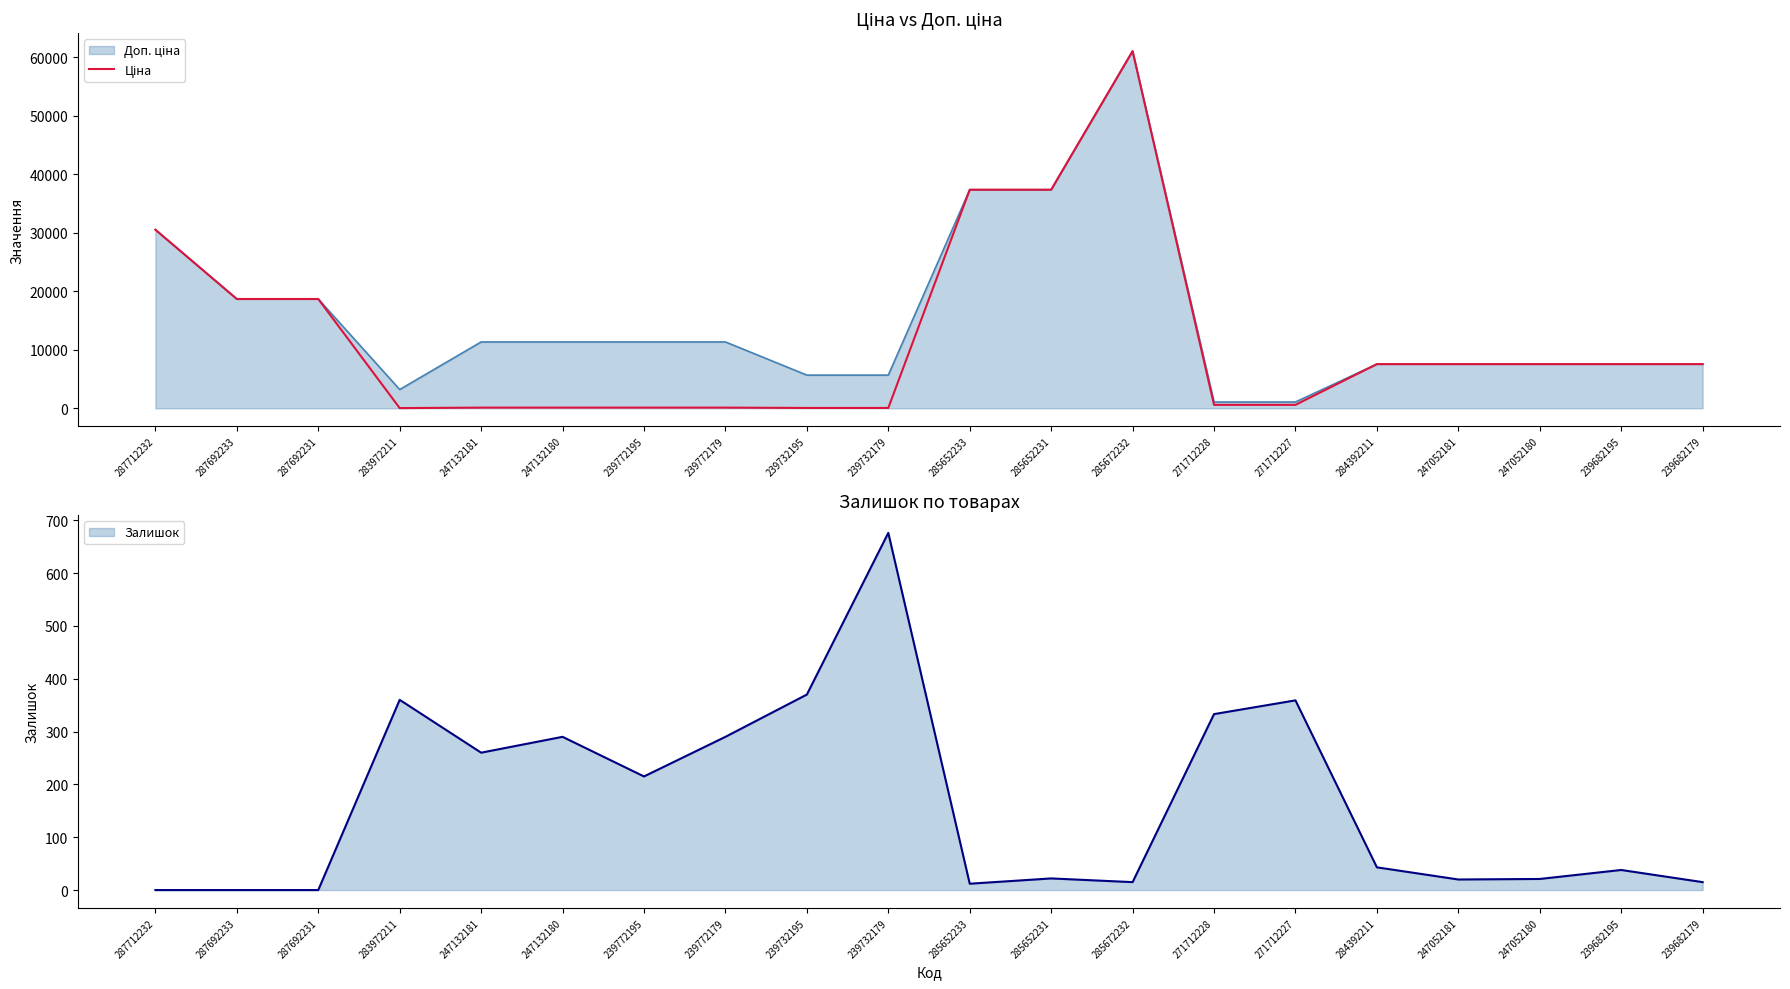

What is the label of the 3rd point from the right?

247052180